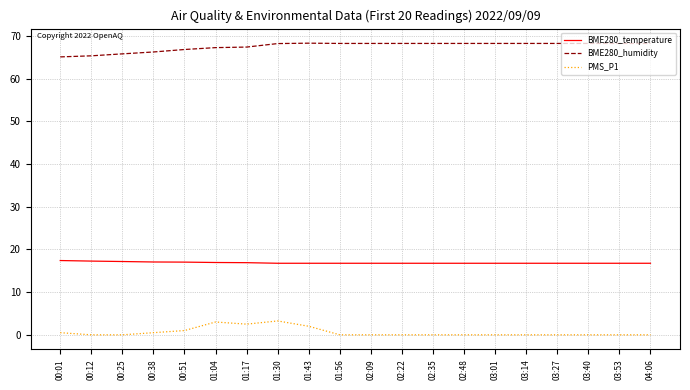

List the series in order of their peak value, highest first.

BME280_humidity, BME280_temperature, PMS_P1